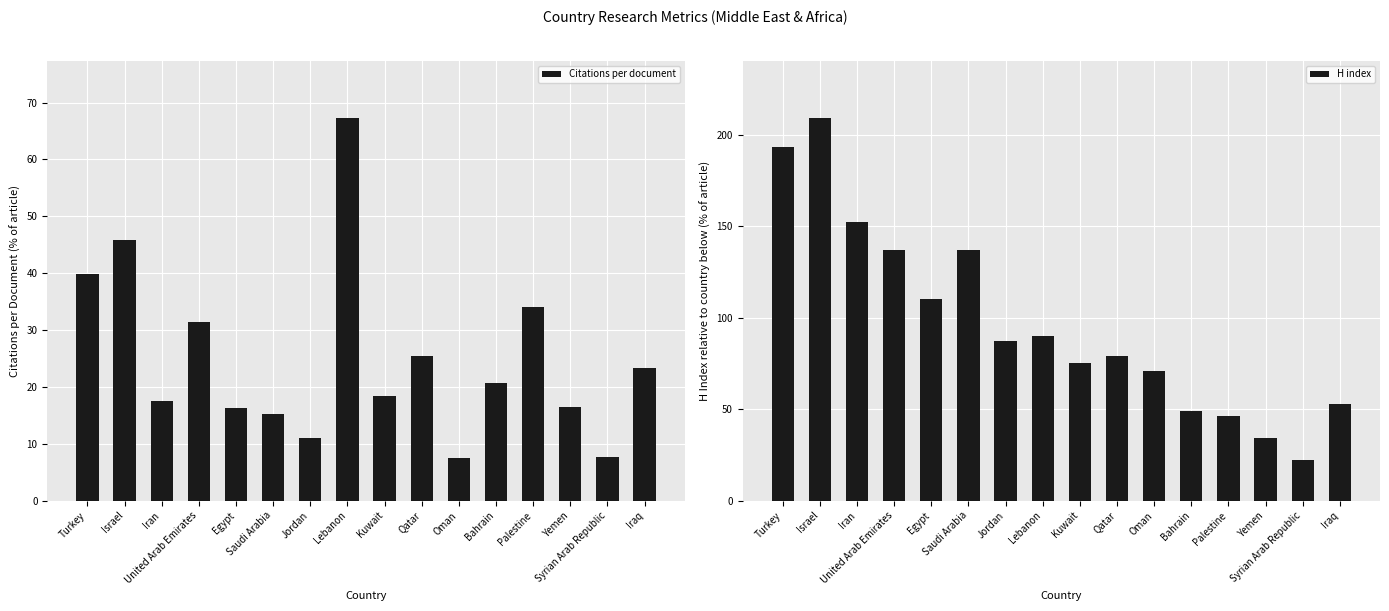

List the series in order of their overall mean, highest first.

H index, Citations per document